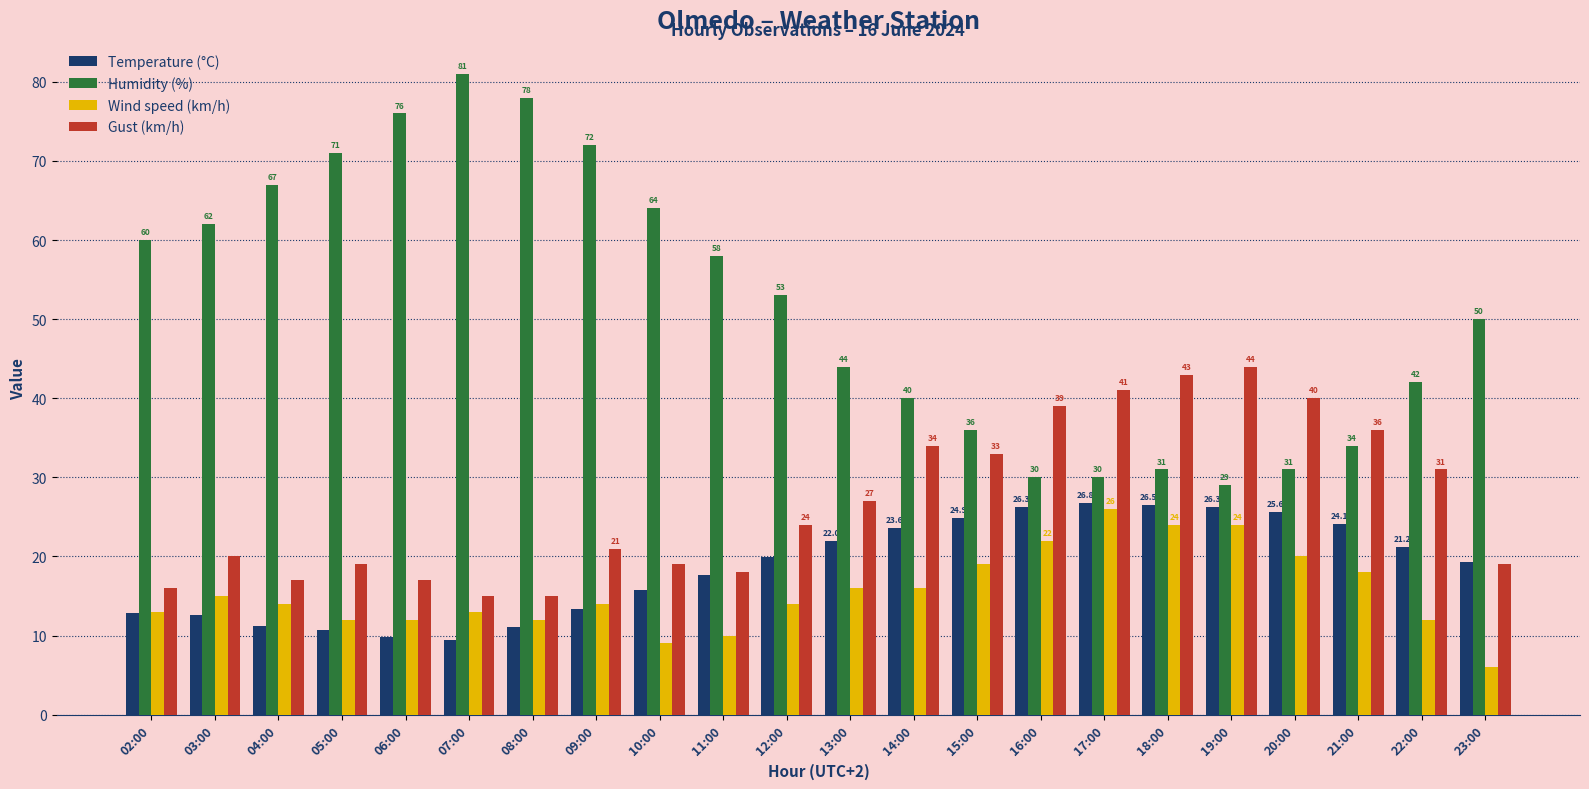

What is the greatest value displayed?

81.0